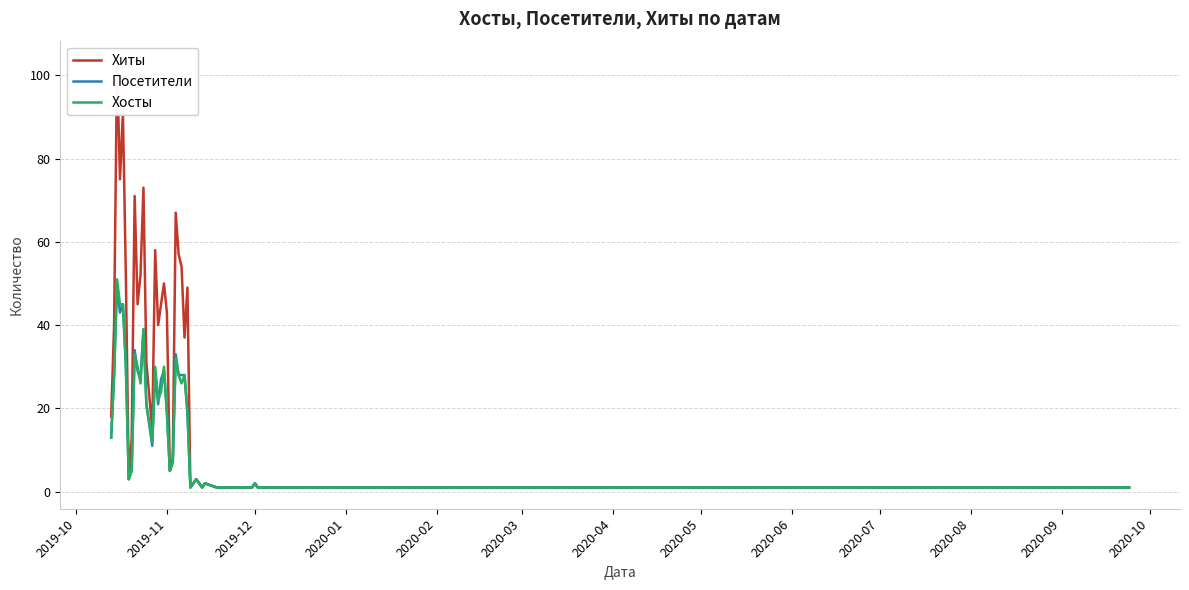

What is the maximum value for Посетители?

50